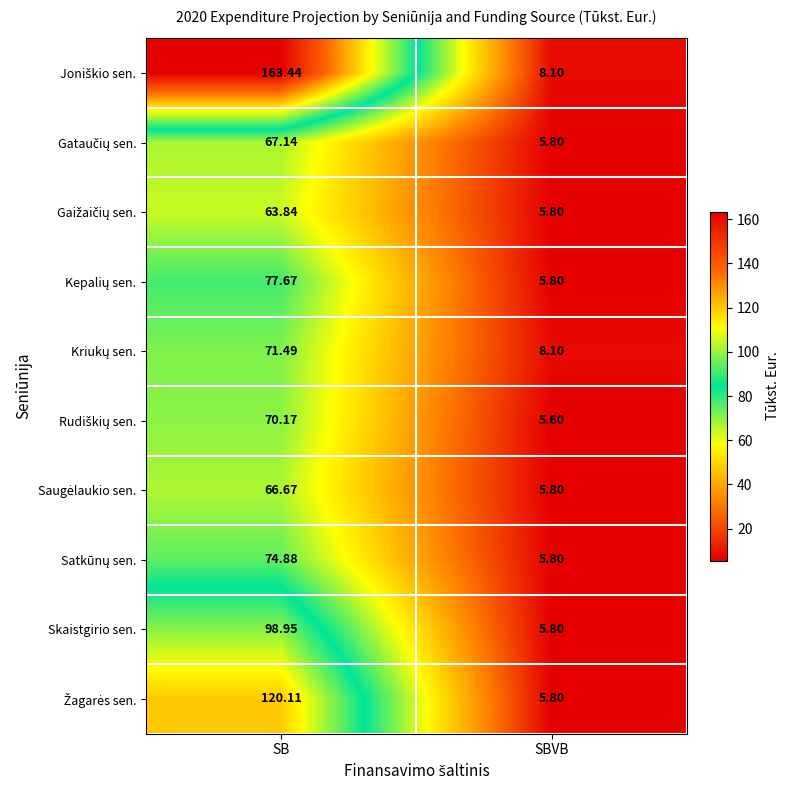

Where does the Skaistgirio sen. series first go above 98?

SB